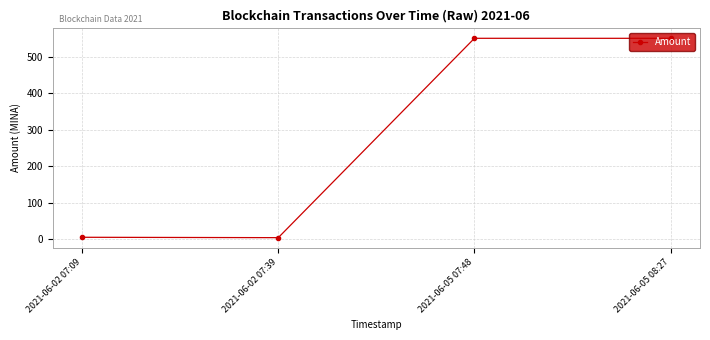

The value at 2021-06-05 07:48 is 550.8. True or false?

True